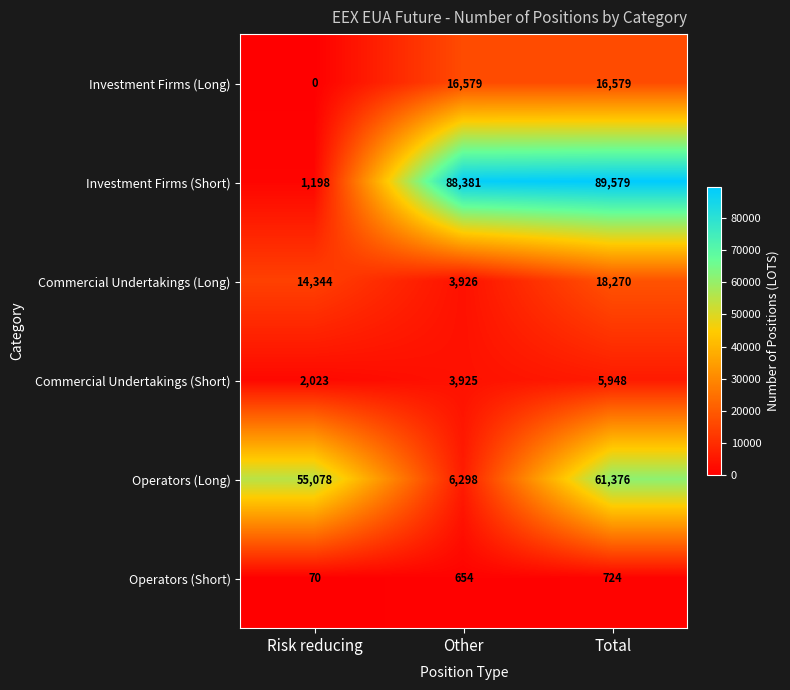

Reading left to right, extract all data points from this chart.

Investment Firms (Long): Risk reducing=0	Other=16579	Total=16579
Investment Firms (Short): Risk reducing=1198	Other=88381	Total=89579
Commercial Undertakings (Long): Risk reducing=14344	Other=3926	Total=18270
Commercial Undertakings (Short): Risk reducing=2023	Other=3925	Total=5948
Operators (Long): Risk reducing=55078	Other=6298	Total=61376
Operators (Short): Risk reducing=70	Other=654	Total=724